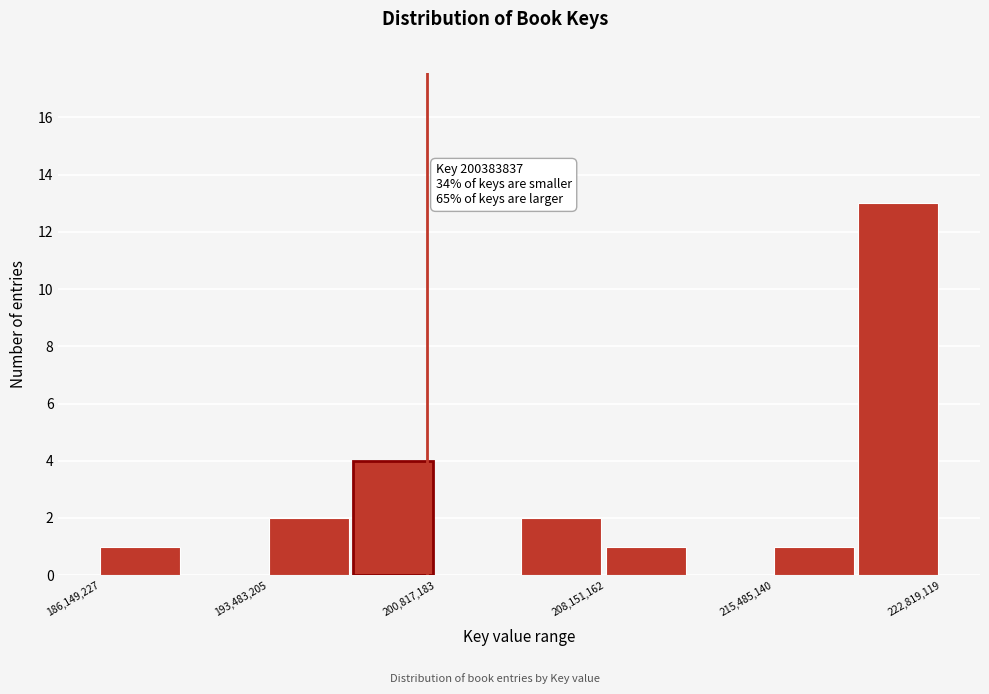

Read against the x-axis, roughly where is the centre of the tallest bar?

221000000